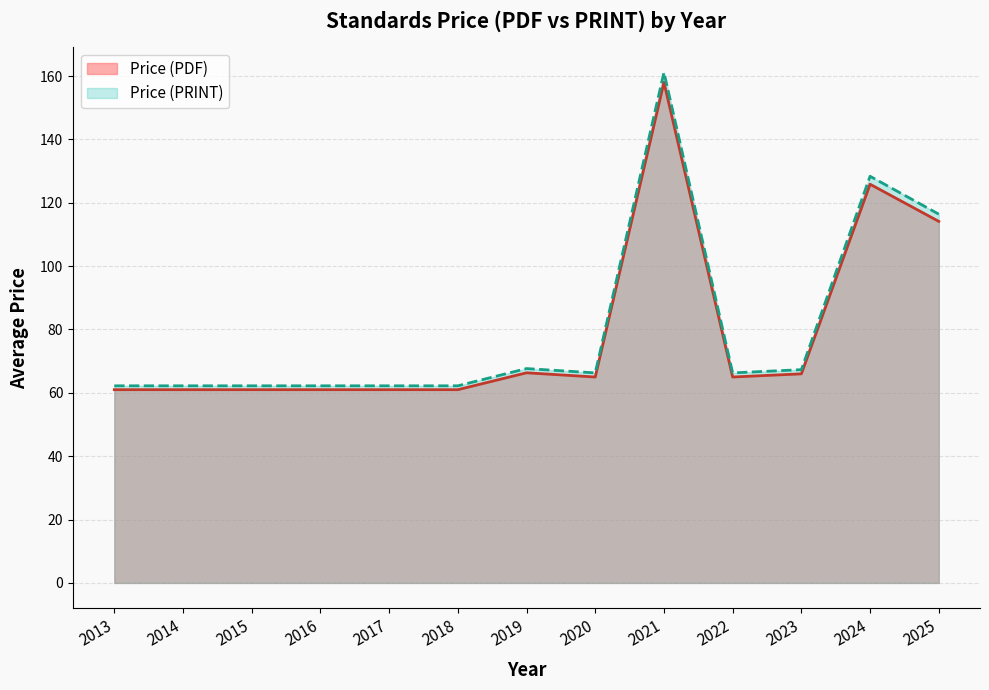

How many lines are shown in the chart?

2